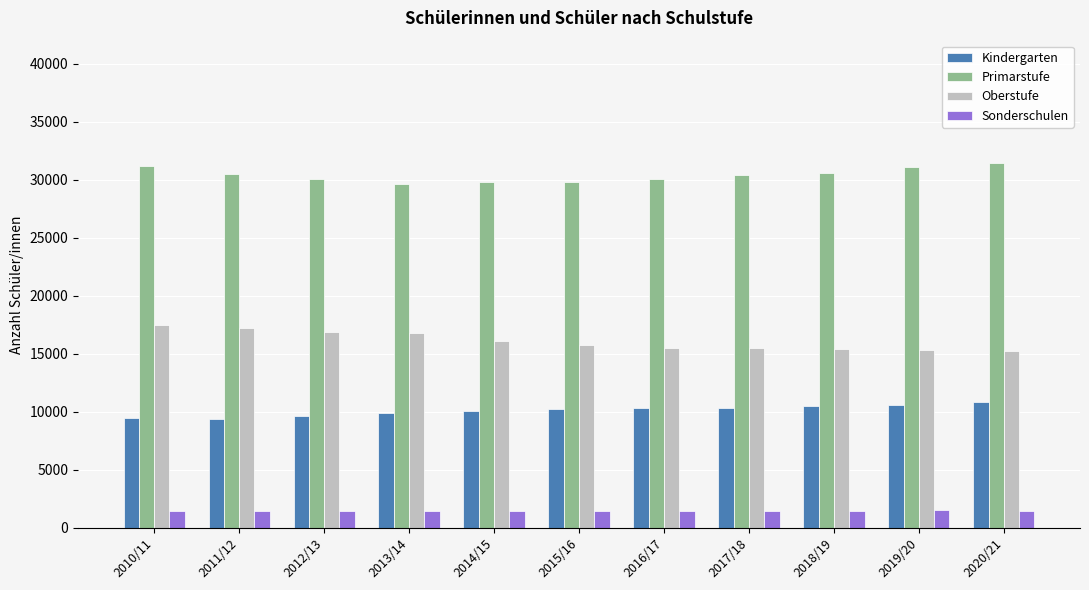

What is the average value of the Kindergarten series?

10122